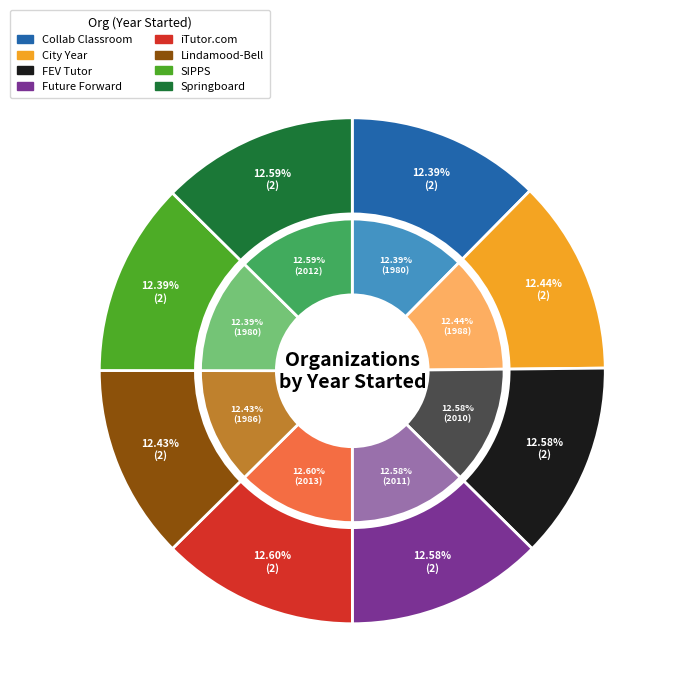

Which category has the smallest portion of the pie?

Center for the Collaborative Classroom